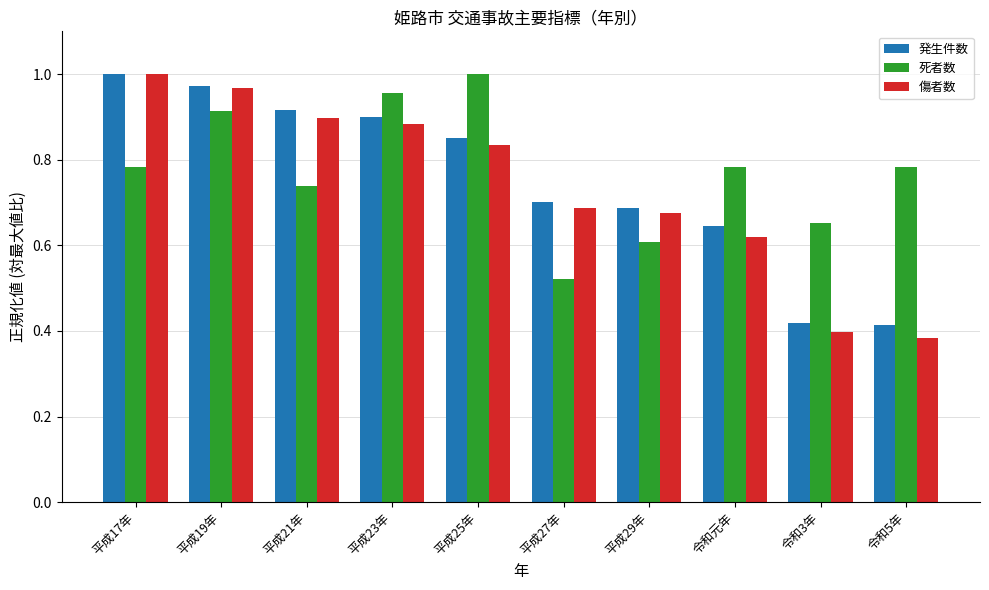

At which label does 傷者数 reach its peak?

平成17年